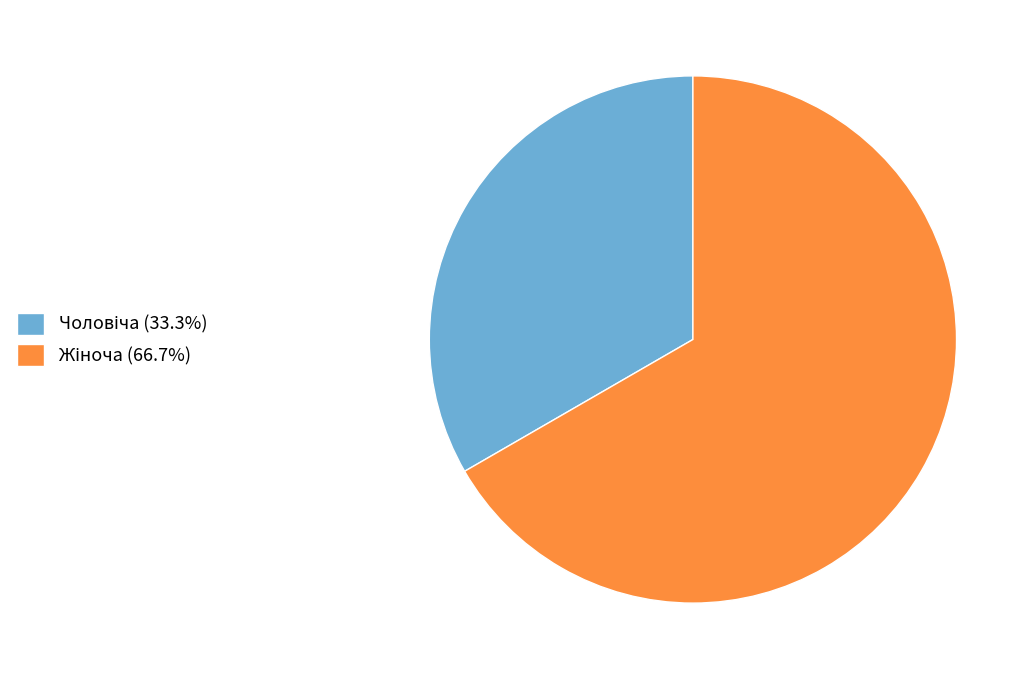

Is there a majority slice in this chart?

Yes